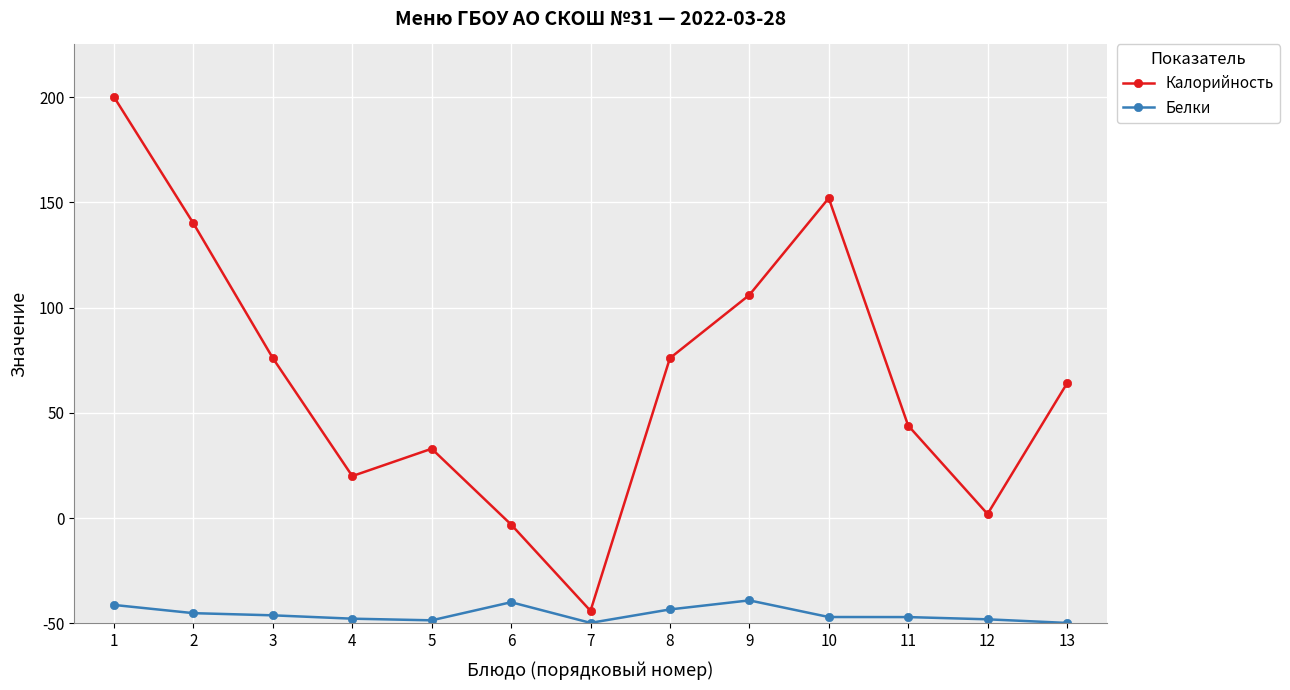

What is the minimum value for Белки?

0.3